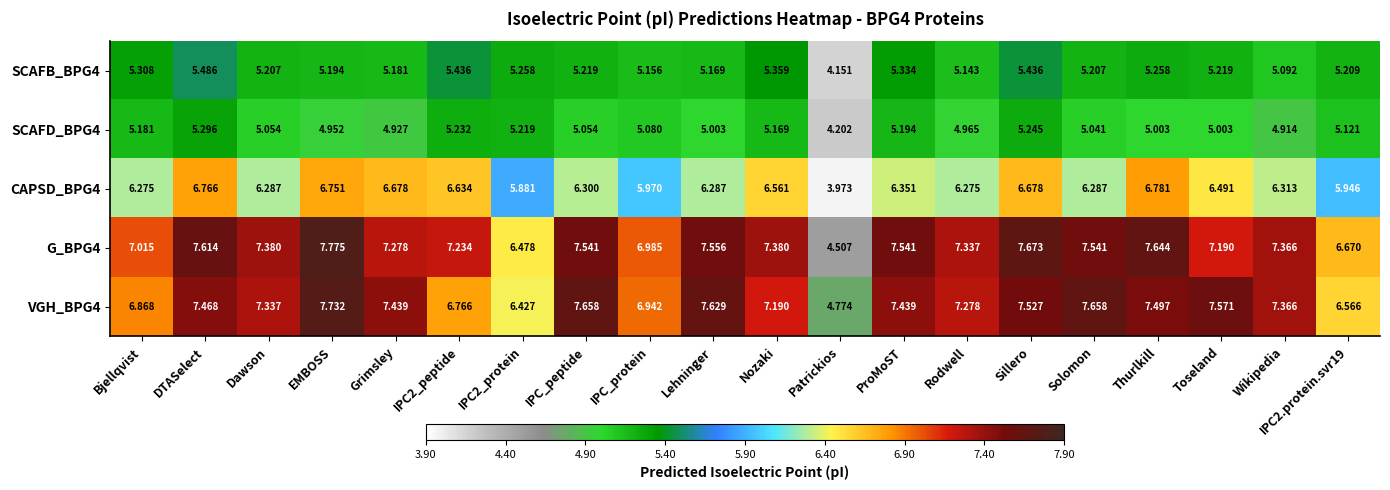

At which category does the chart reach its peak across all series?

EMBOSS